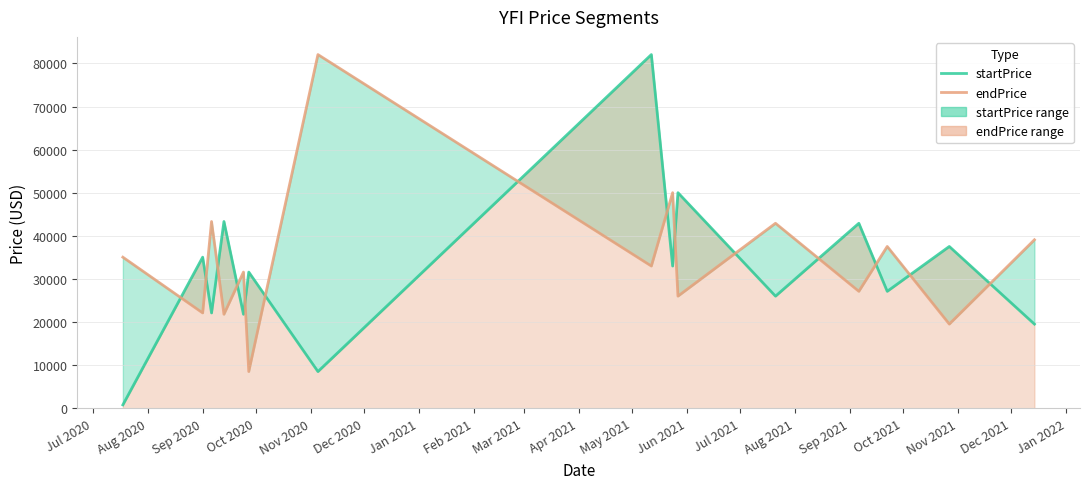

List the series in order of their peak value, highest first.

startPrice, endPrice